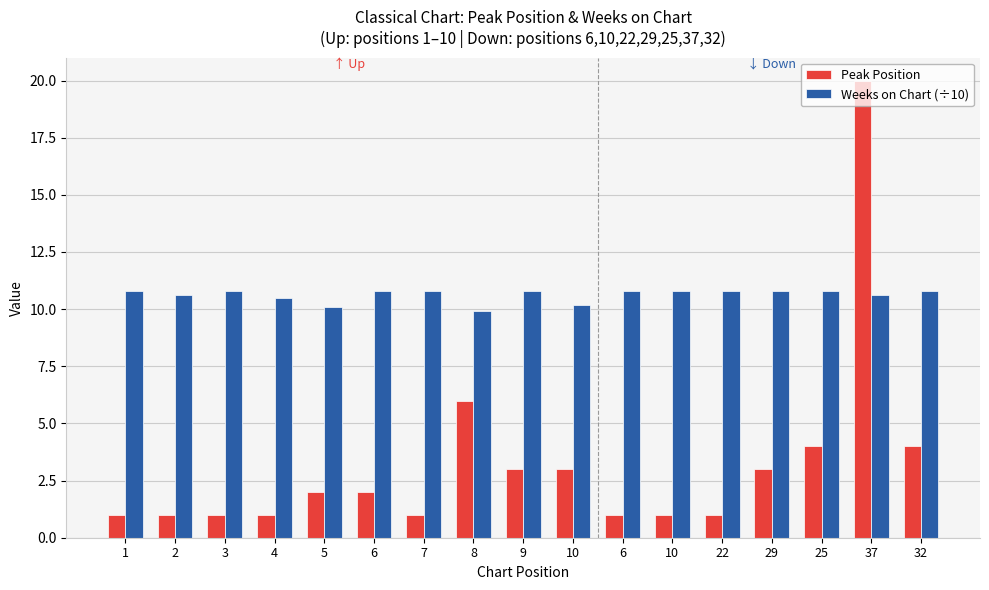

Is the value of Weeks on Chart (÷10) at 6 greater than the value of Peak Position at 1?

Yes